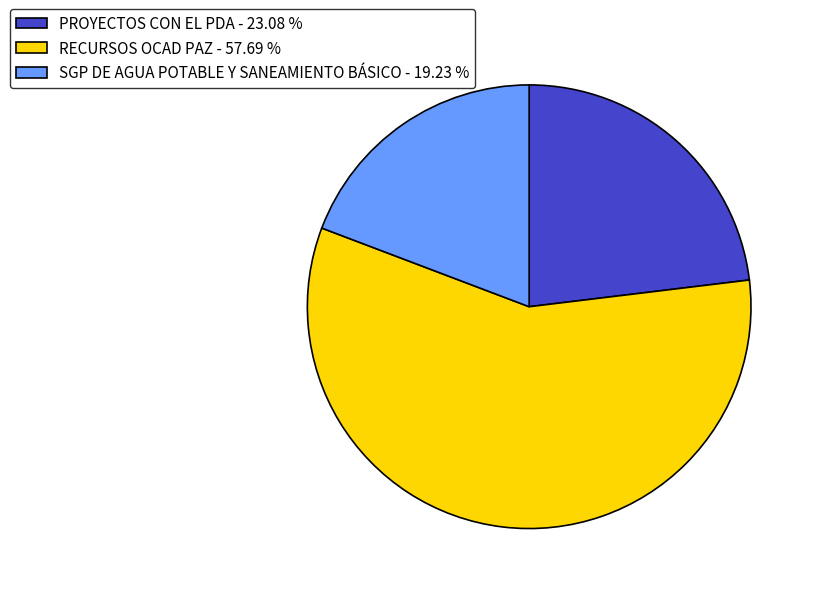

Is there any slice that represents more than half of the pie?

Yes